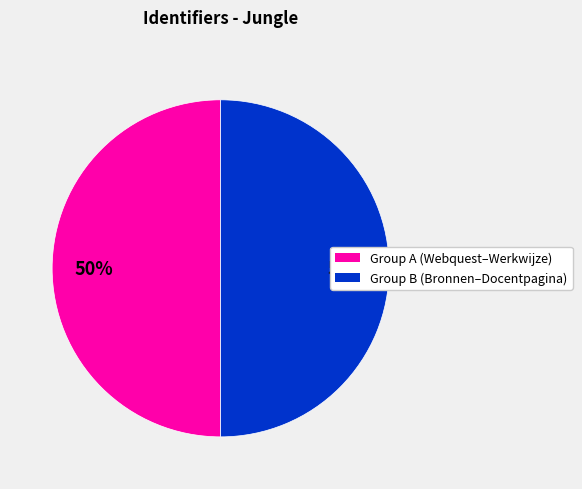

To the nearest percent, what is the average slice percentage?

50%